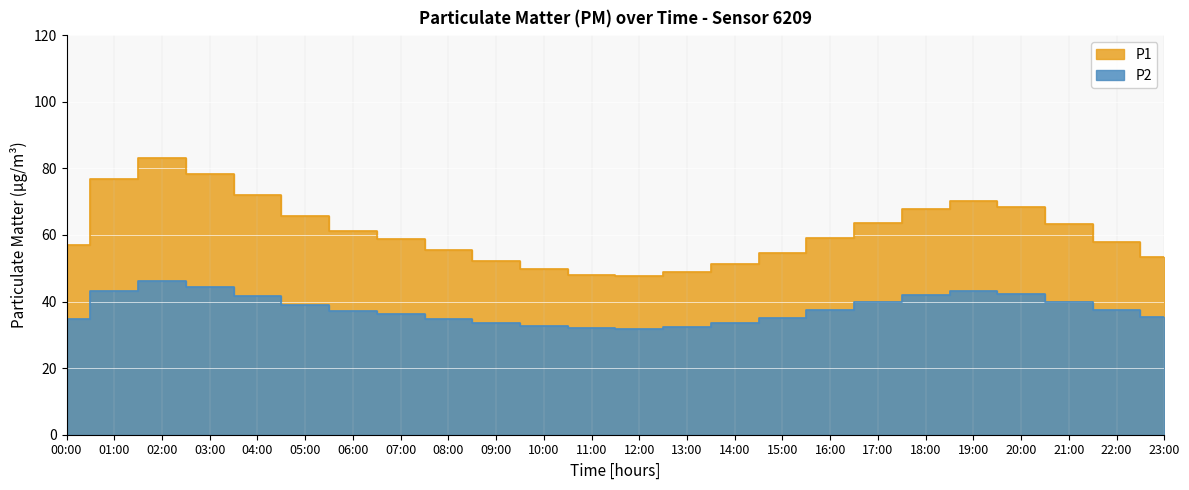

What is the difference between the highest and lowest values at 15:00?

19.5